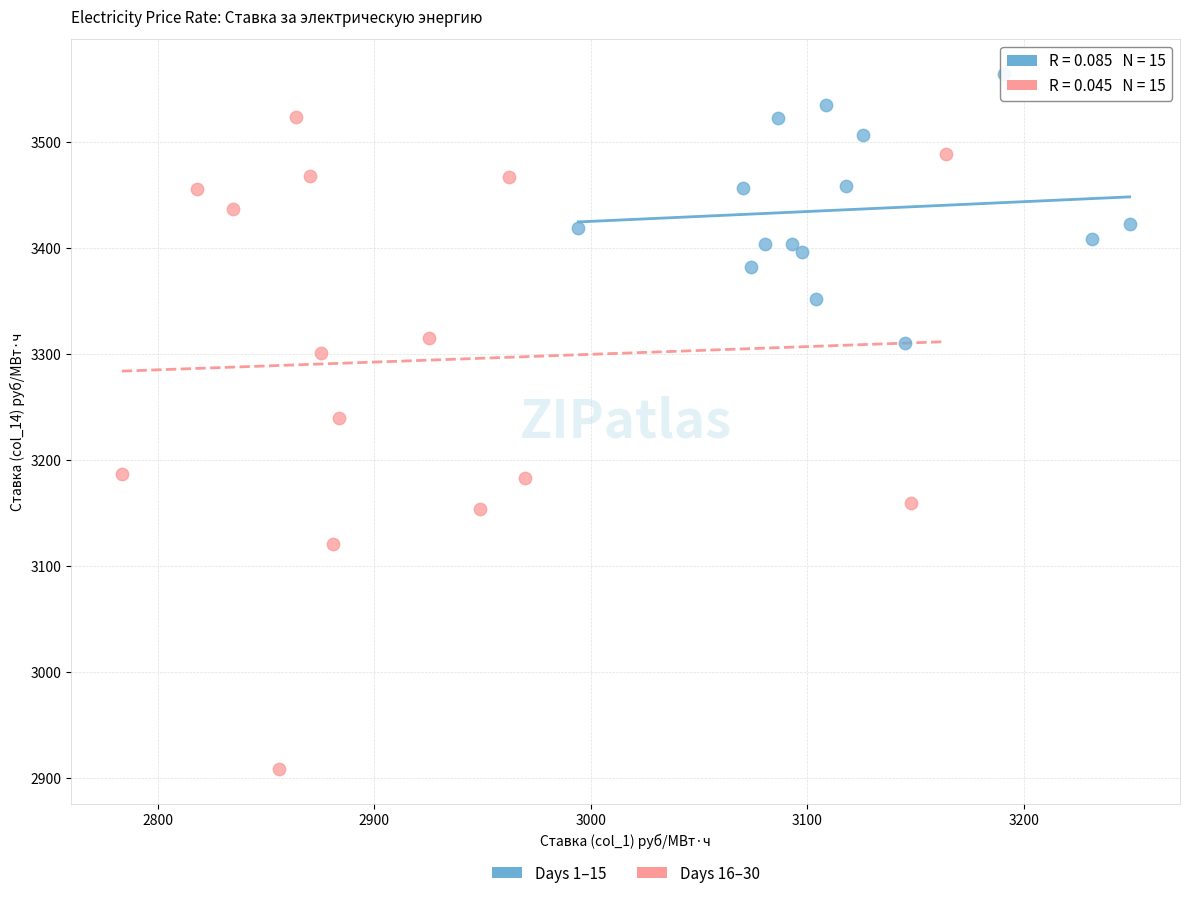

What are all the series names shown in the legend?

Days 1–15, Days 16–30